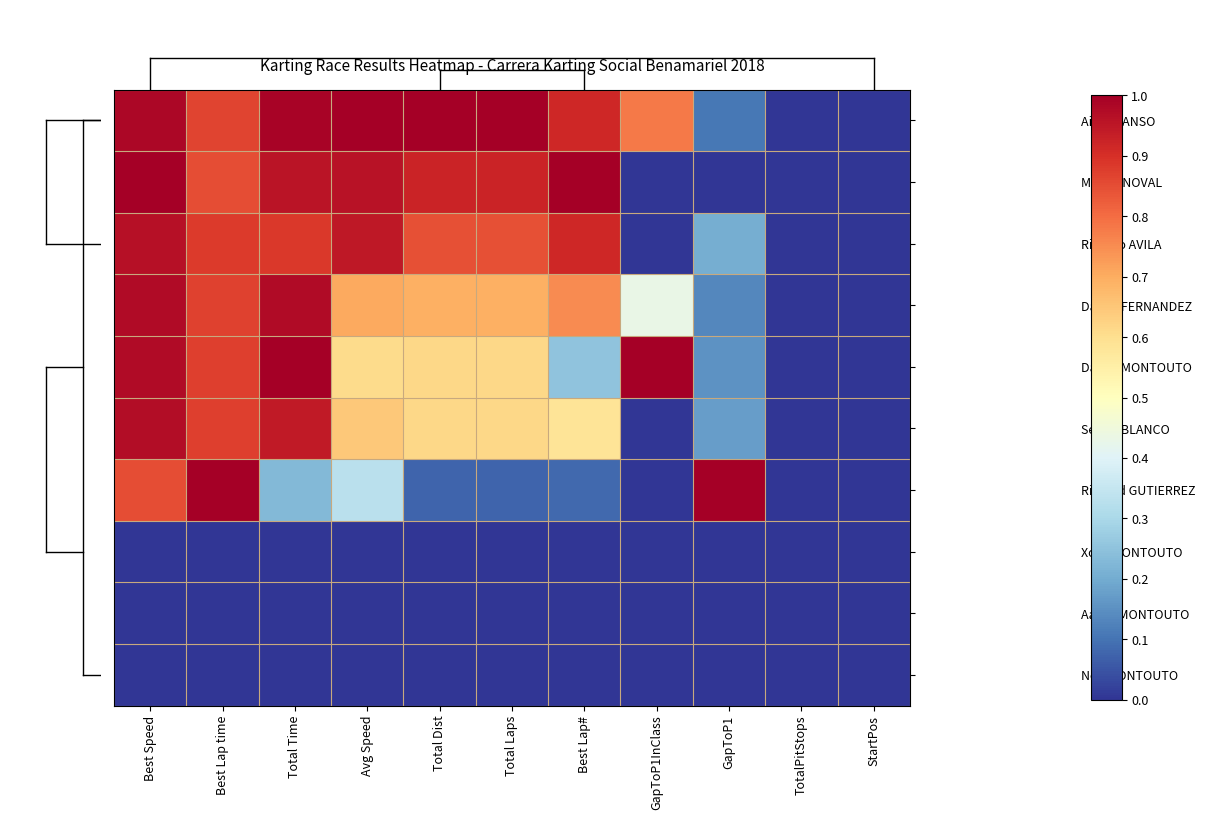

Reading left to right, list all the values displayed in this chart.

Aitor MANSO: Best Speed=1.0	Best Lap time=0.9	Total Time=1.0	Avg Speed=1.0	Total Dist=1.0	Total Laps=1.0	Best Lap#=0.9	GapToP1InClass=0.8	GapToP1=0.1	TotalPitStops=0.0	StartPos=0.0
Miguel NOVAL: Best Speed=1.0	Best Lap time=0.8	Total Time=1.0	Avg Speed=1.0	Total Dist=0.9	Total Laps=0.9	Best Lap#=1.0	GapToP1InClass=0.0	GapToP1=0.0	TotalPitStops=0.0	StartPos=0.0
Ricardo AVILA: Best Speed=1.0	Best Lap time=0.9	Total Time=0.9	Avg Speed=0.9	Total Dist=0.8	Total Laps=0.8	Best Lap#=0.9	GapToP1InClass=0.0	GapToP1=0.2	TotalPitStops=0.0	StartPos=0.0
Daniel FERNANDEZ: Best Speed=1.0	Best Lap time=0.9	Total Time=1.0	Avg Speed=0.7	Total Dist=0.7	Total Laps=0.7	Best Lap#=0.8	GapToP1InClass=0.4	GapToP1=0.1	TotalPitStops=0.0	StartPos=0.0
Daniel MONTOUTO: Best Speed=1.0	Best Lap time=0.9	Total Time=1.0	Avg Speed=0.6	Total Dist=0.6	Total Laps=0.6	Best Lap#=0.2	GapToP1InClass=1.0	GapToP1=0.2	TotalPitStops=0.0	StartPos=0.0
Sergio BLANCO: Best Speed=1.0	Best Lap time=0.9	Total Time=0.9	Avg Speed=0.6	Total Dist=0.6	Total Laps=0.6	Best Lap#=0.6	GapToP1InClass=0.0	GapToP1=0.2	TotalPitStops=0.0	StartPos=0.0
Richard GUTIERREZ: Best Speed=0.8	Best Lap time=1.0	Total Time=0.2	Avg Speed=0.3	Total Dist=0.1	Total Laps=0.1	Best Lap#=0.1	GapToP1InClass=0.0	GapToP1=1.0	TotalPitStops=0.0	StartPos=0.0
Xoxé MONTOUTO: Best Speed=0.0	Best Lap time=0.0	Total Time=0.0	Avg Speed=0.0	Total Dist=0.0	Total Laps=0.0	Best Lap#=0.0	GapToP1InClass=0.0	GapToP1=0.0	TotalPitStops=0.0	StartPos=0.0
Aaron MONTOUTO: Best Speed=0.0	Best Lap time=0.0	Total Time=0.0	Avg Speed=0.0	Total Dist=0.0	Total Laps=0.0	Best Lap#=0.0	GapToP1InClass=0.0	GapToP1=0.0	TotalPitStops=0.0	StartPos=0.0
Noé MONTOUTO: Best Speed=0.0	Best Lap time=0.0	Total Time=0.0	Avg Speed=0.0	Total Dist=0.0	Total Laps=0.0	Best Lap#=0.0	GapToP1InClass=0.0	GapToP1=0.0	TotalPitStops=0.0	StartPos=0.0